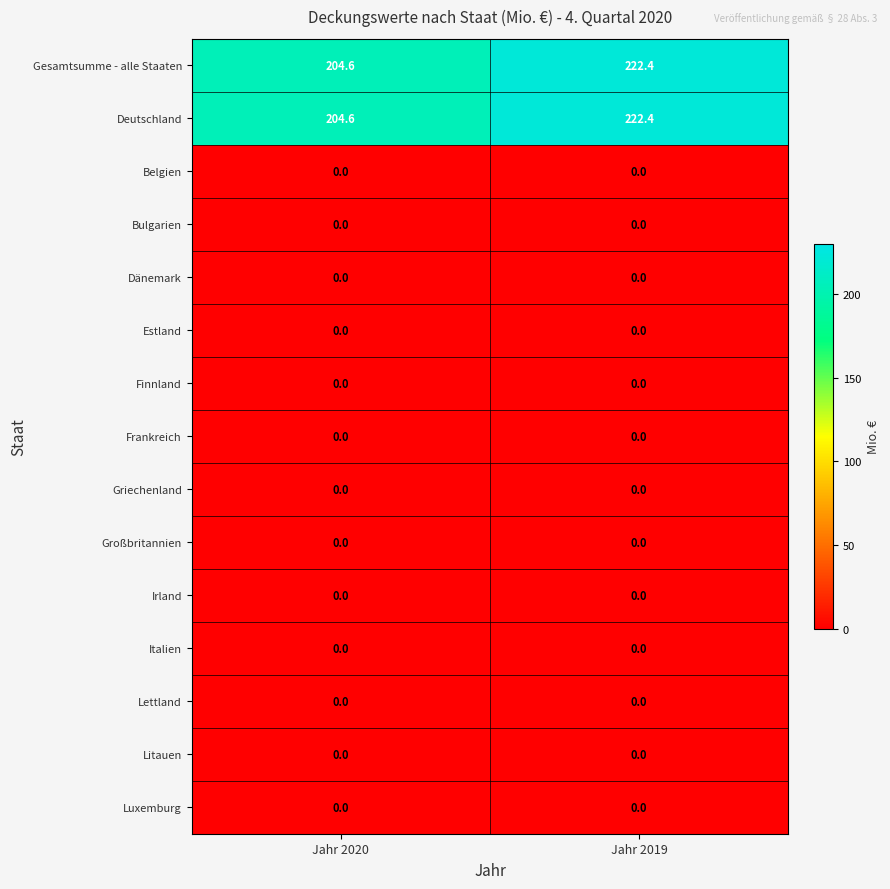

What is the total value across all series at Jahr 2020?

409.2